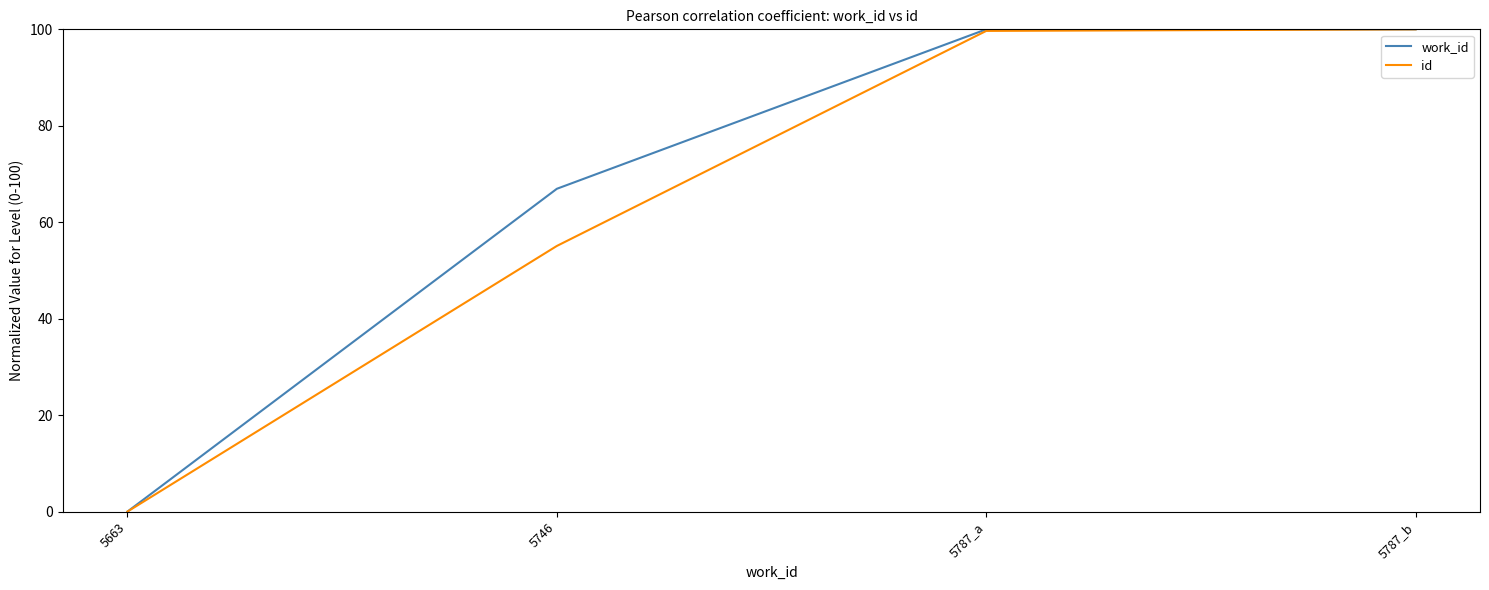

Which series changed the most between 5746 and 5787_a?

id